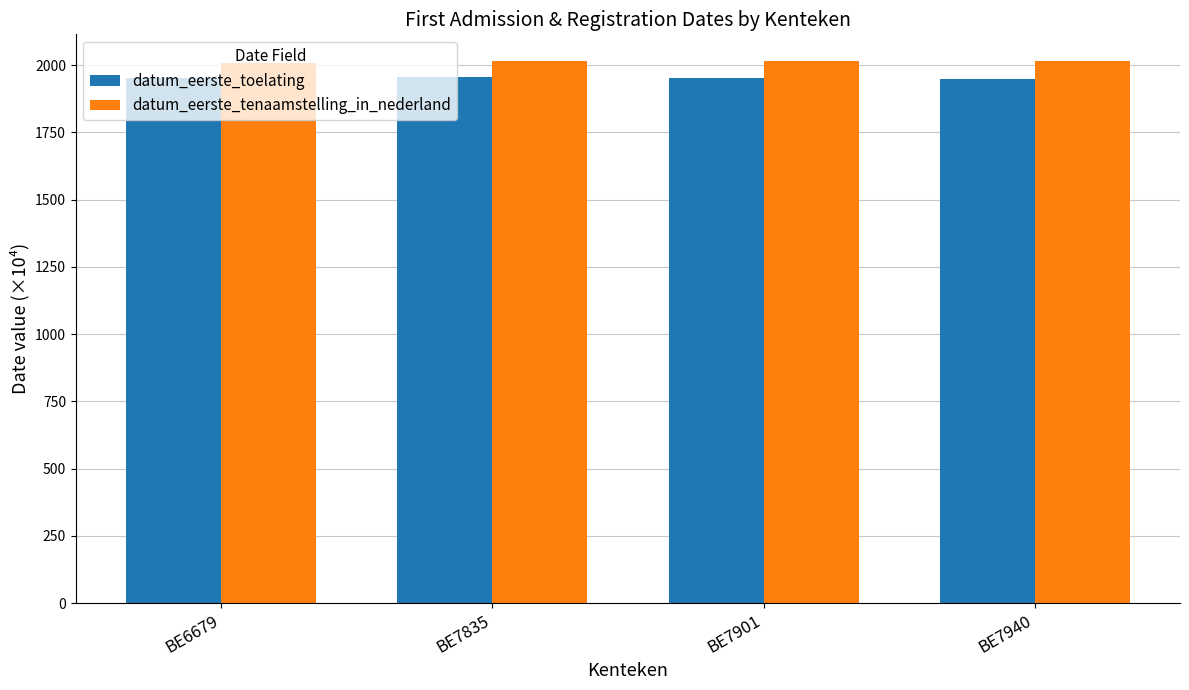

Is the value of datum_eerste_toelating at BE7835 greater than the value of datum_eerste_tenaamstelling_in_nederland at BE6679?

No